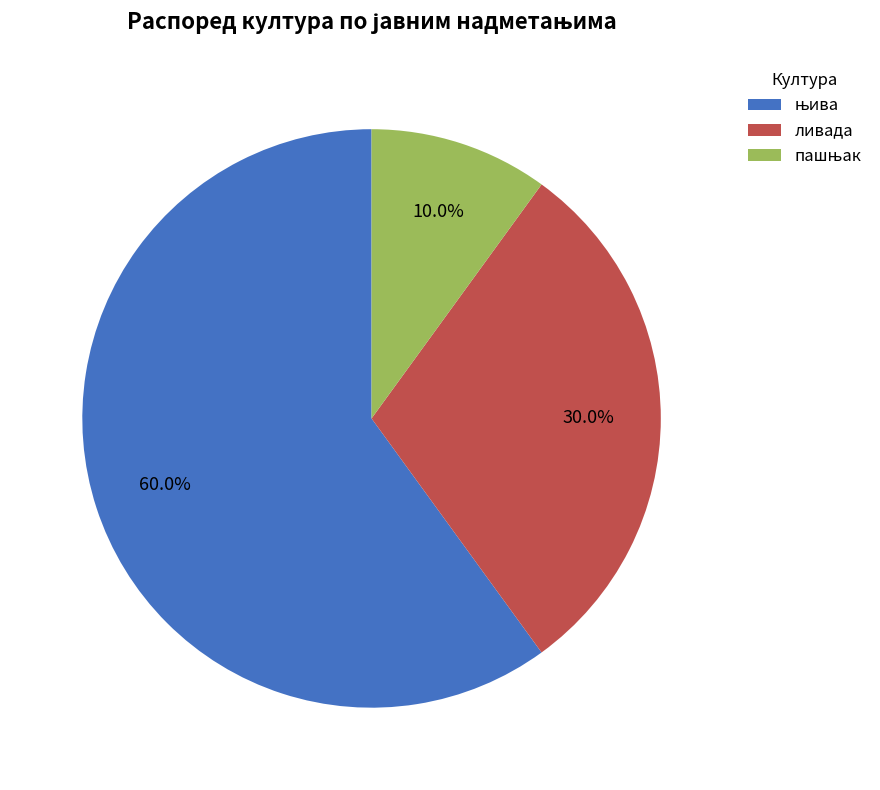

Is there any slice that represents more than half of the pie?

Yes